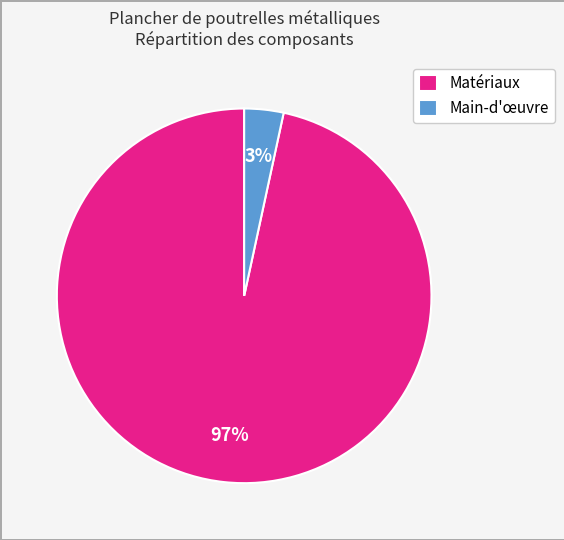

To the nearest percent, what is the average slice percentage?

50%